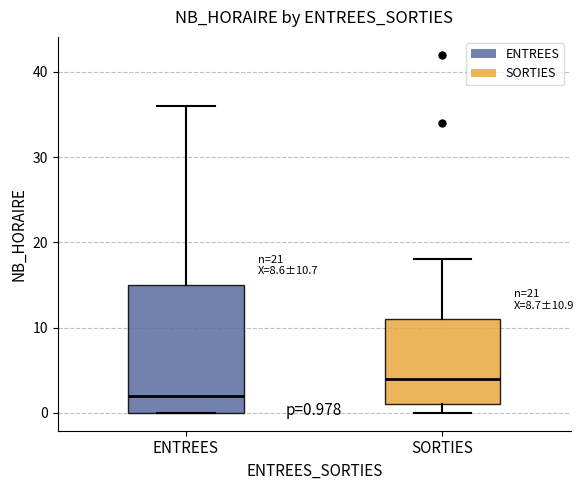

Comparing the boxes themselves (not the whiskers), which one is the tallest?

ENTREES